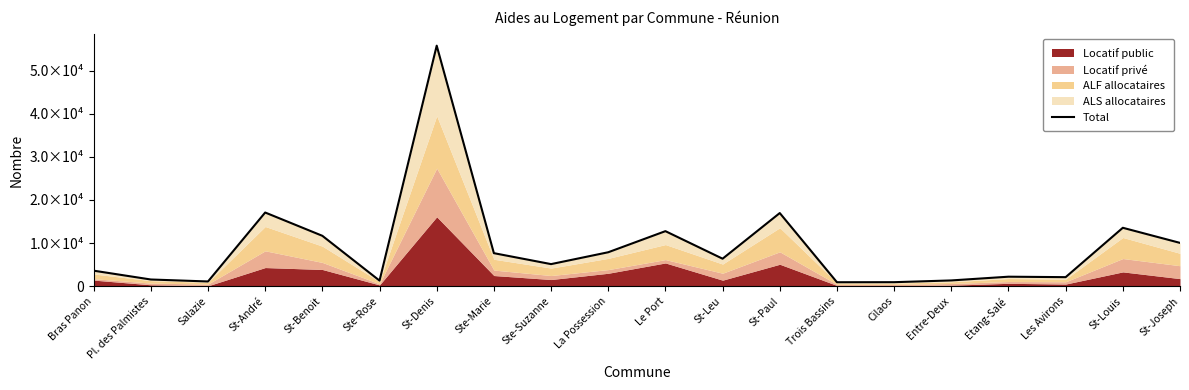

What value does the data have at Salazie, to the nearest 50?

1100